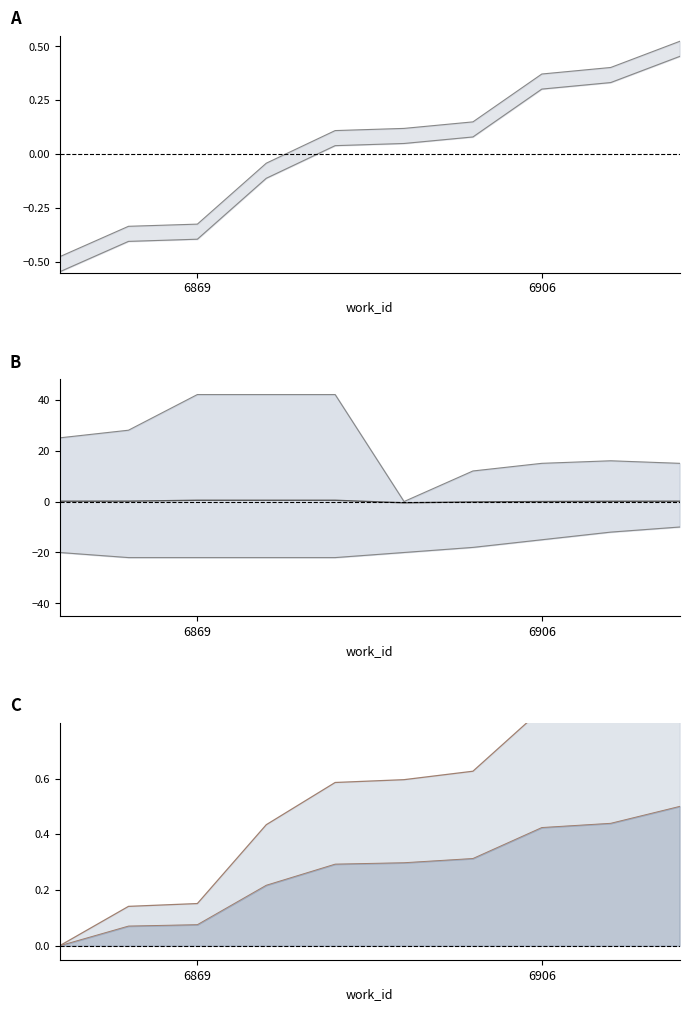

What is the lowest value of the id_upper series?

-0.5